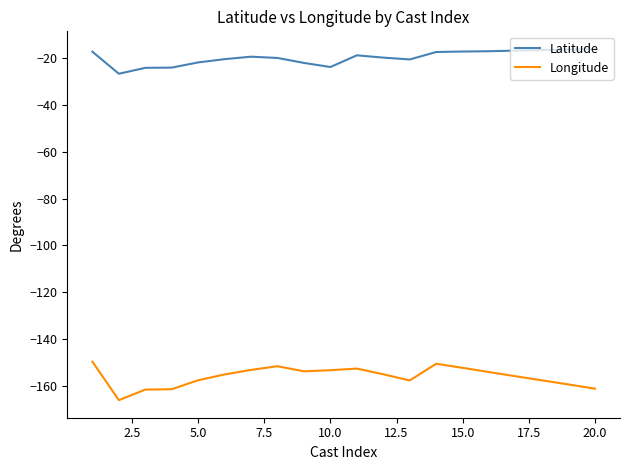

Which series has the largest total across all categories?

Latitude